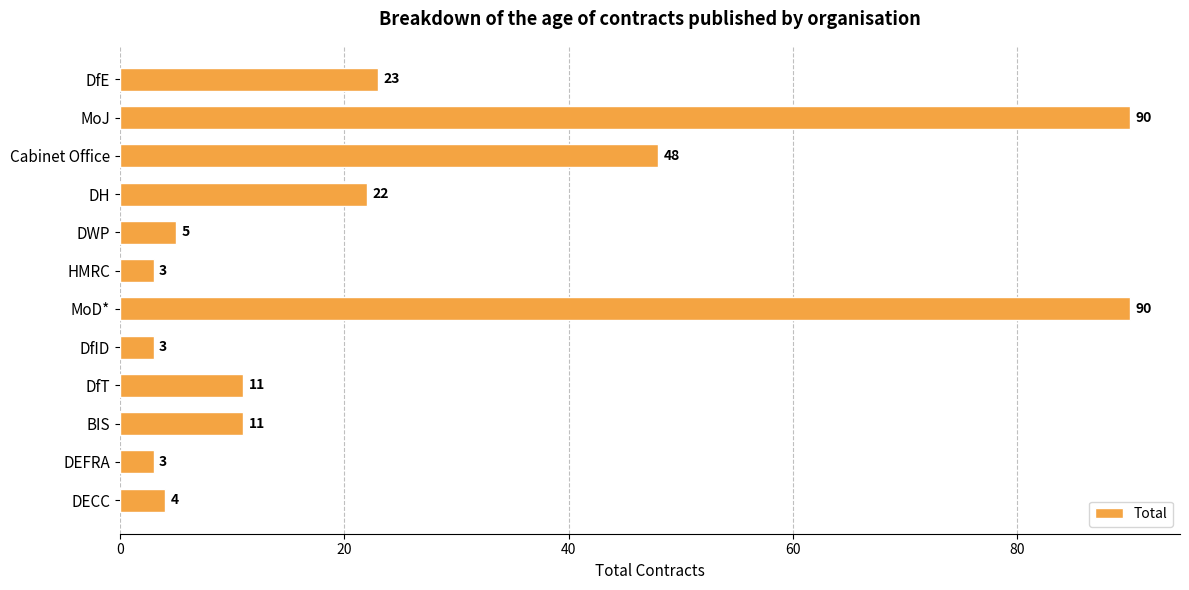

What is the difference between the maximum and minimum values?

87